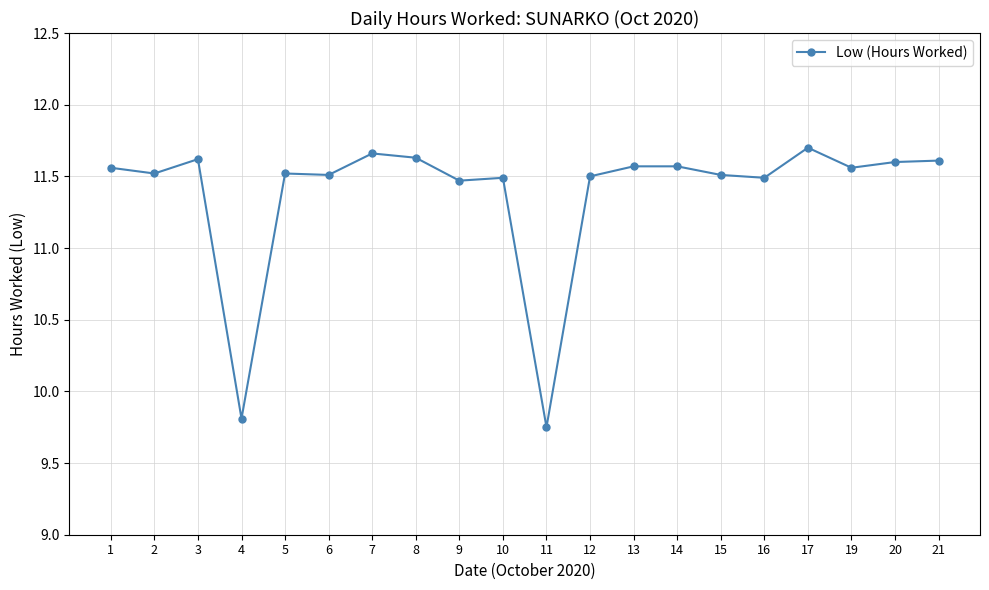

How many distinct data groups are displayed?

1